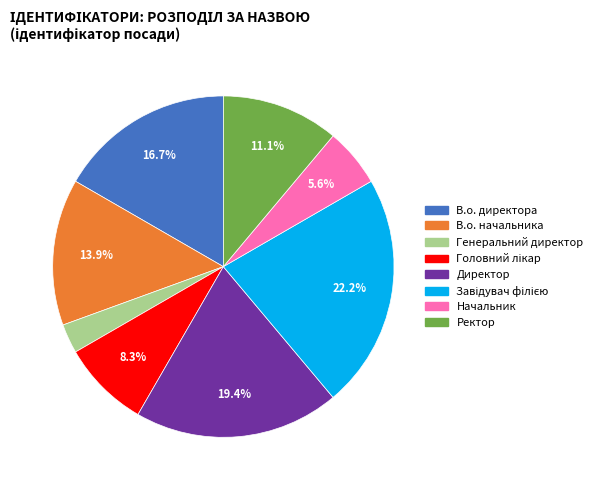

Which category has the smallest portion of the pie?

Генеральний директор